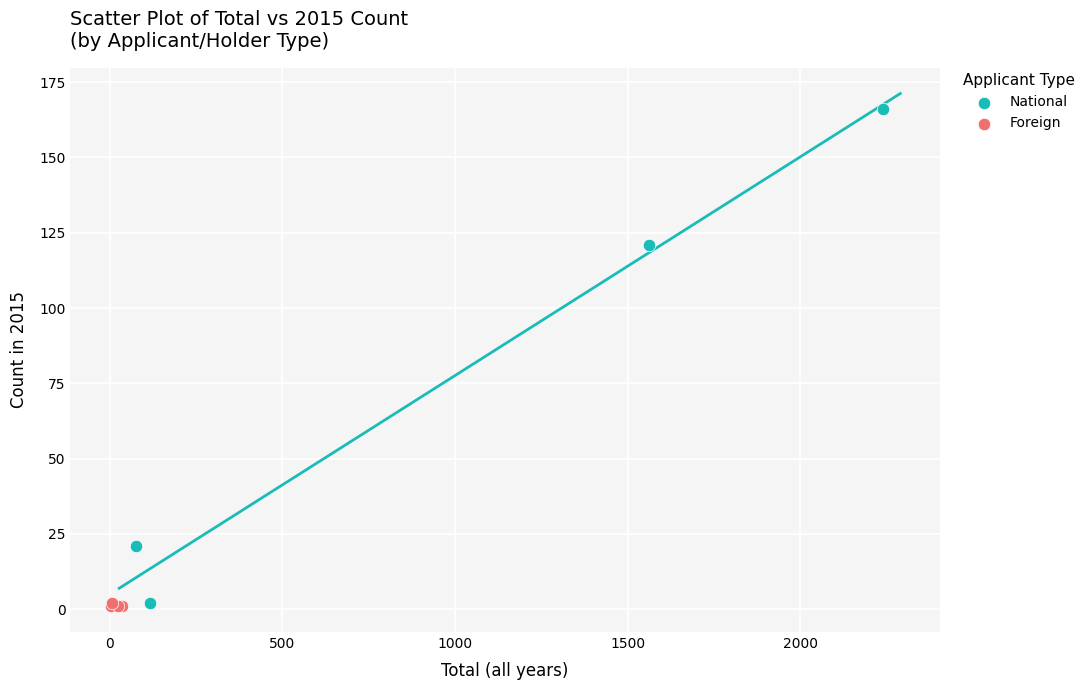

What are all the series names shown in the legend?

National, Foreign